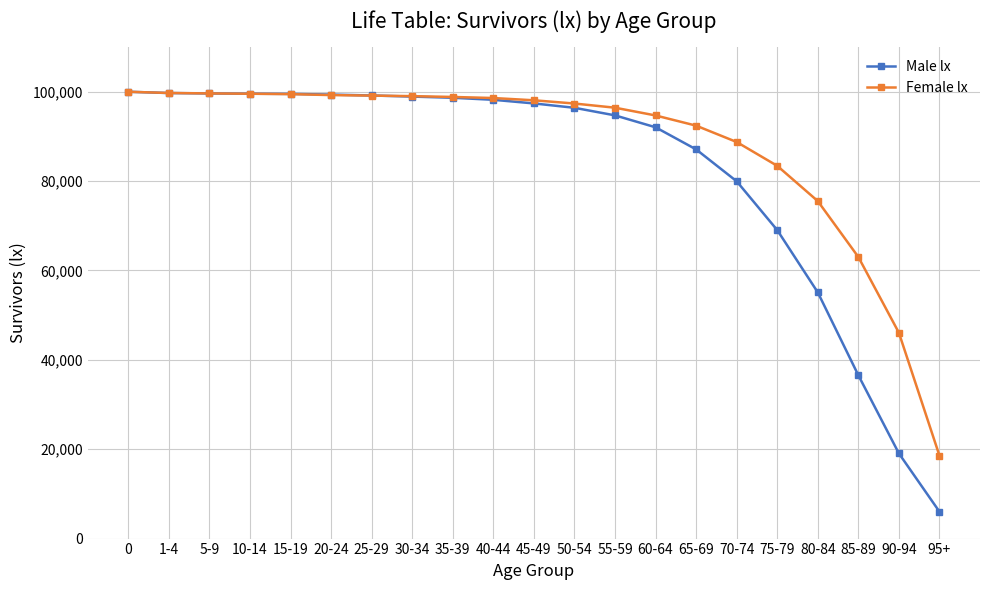

What is the maximum value shown in the chart?

100000